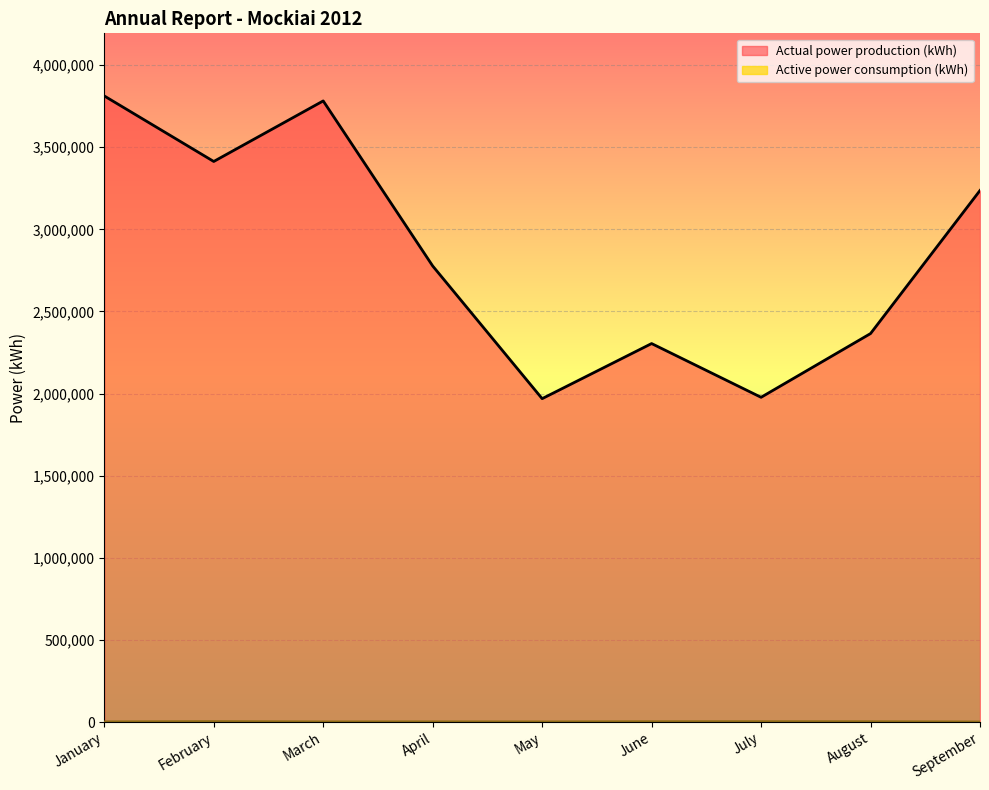

Between February and August, which is larger?

February